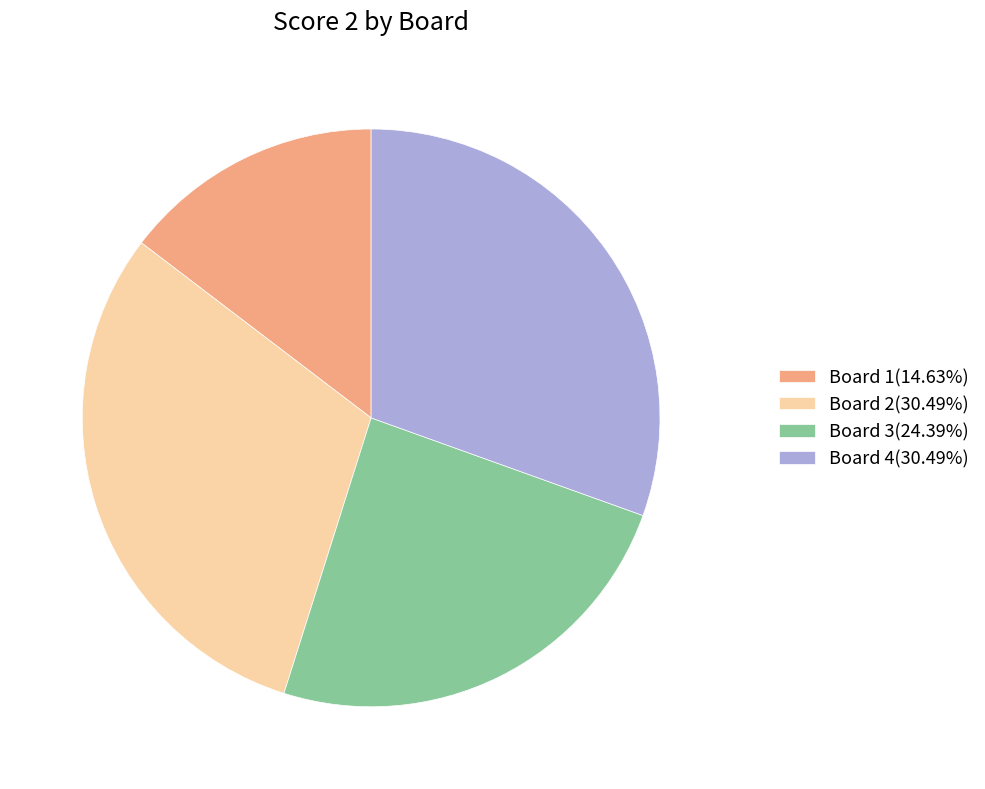

What is the ratio of the value at Board 3(24.39%) to the value at Board 2(30.49%)?

0.8